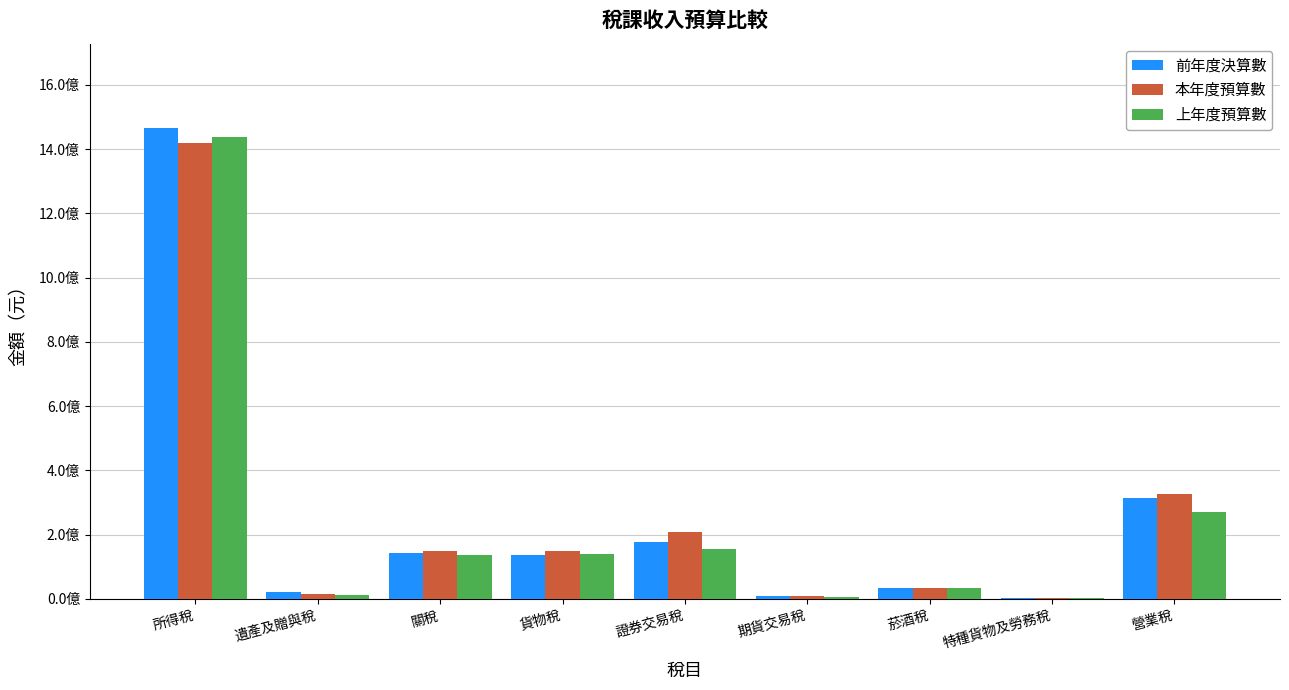

Are the bars horizontal?

No